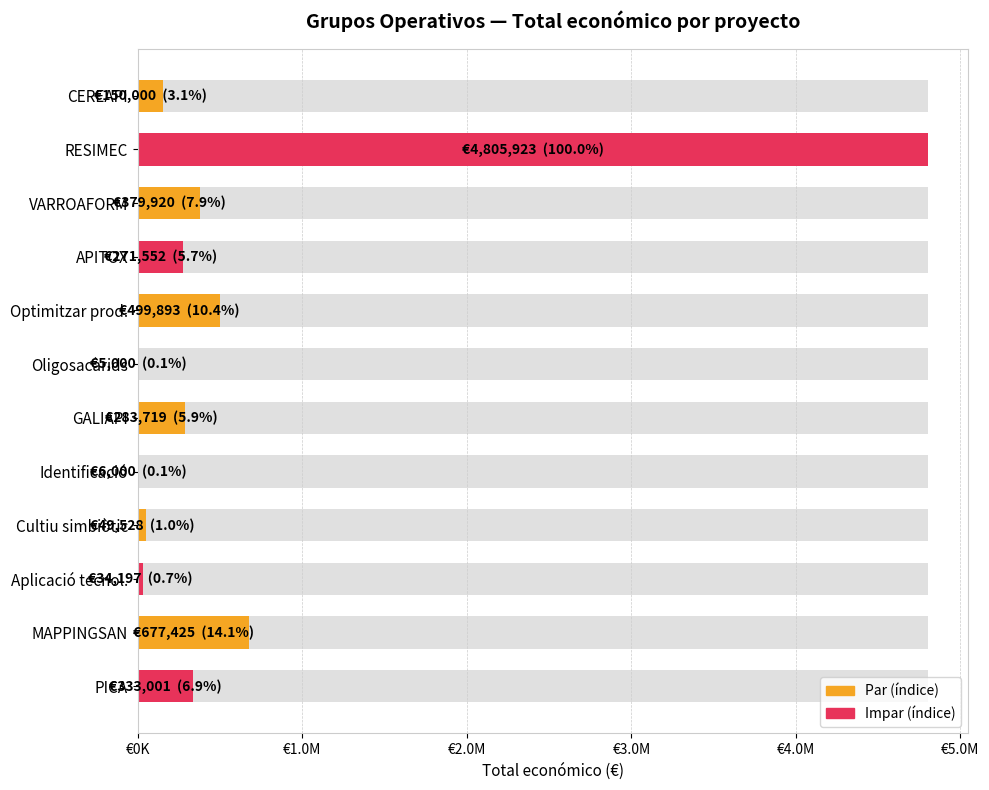

Is it true that the value at RESIMEC is 8618941?

False